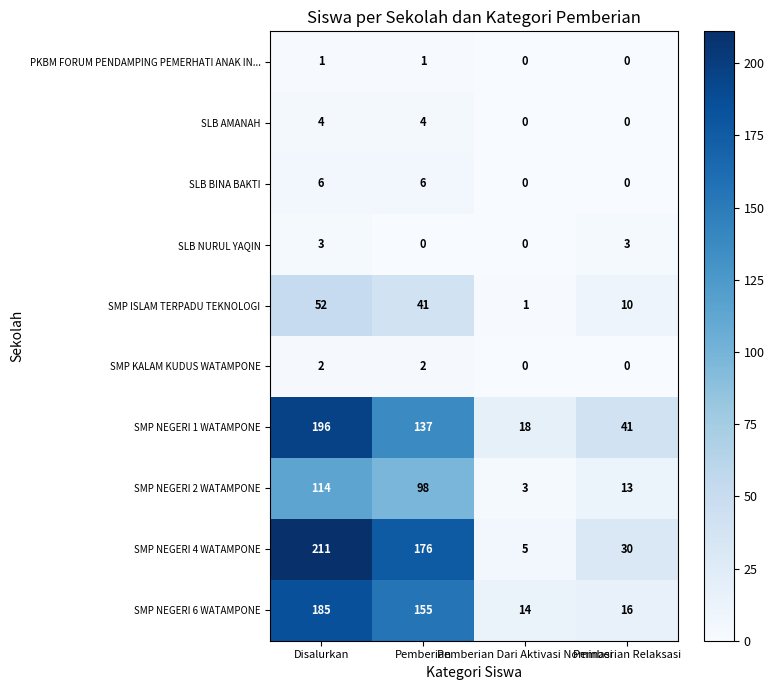

Which series has the largest total across all categories?

SMP NEGERI 4 WATAMPONE